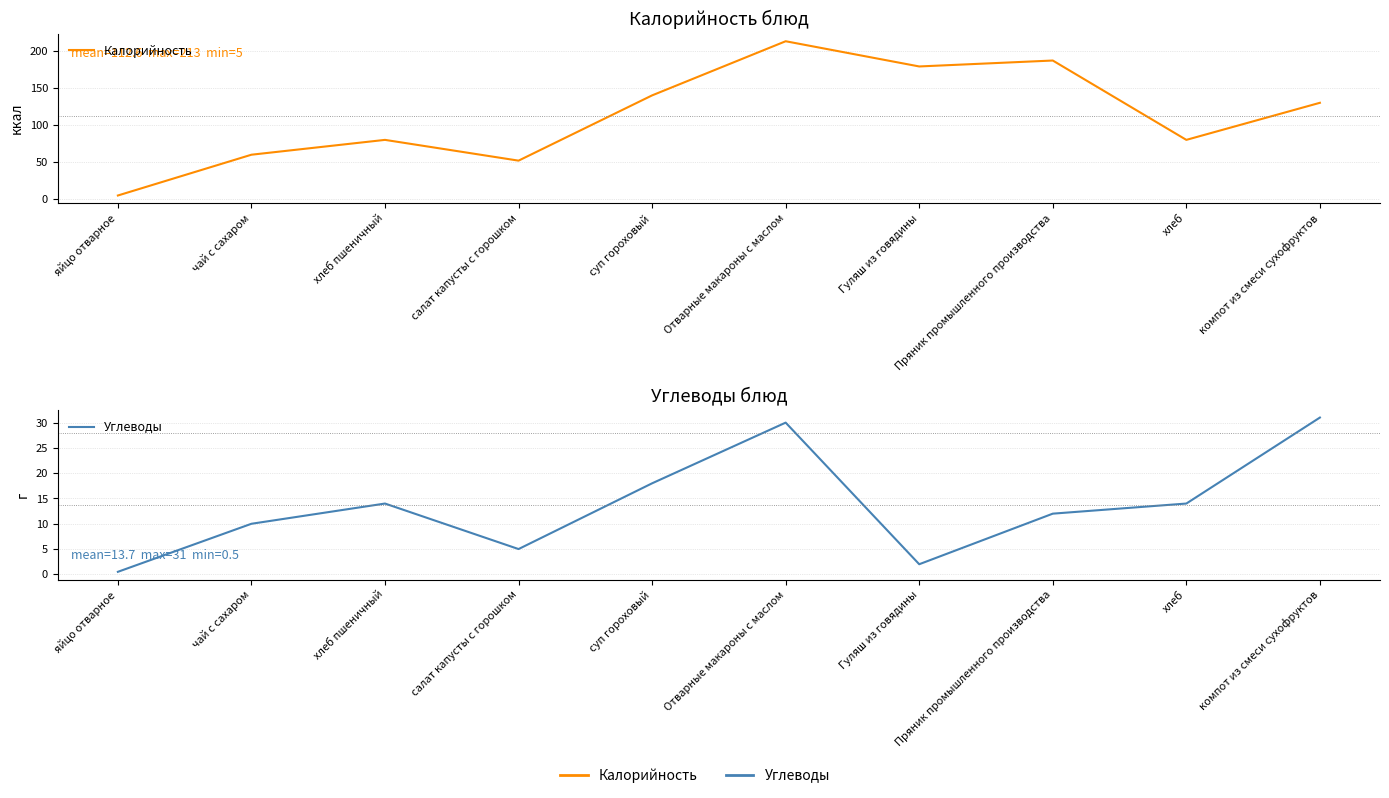

How many data points in Калорийность are less than 130?

5